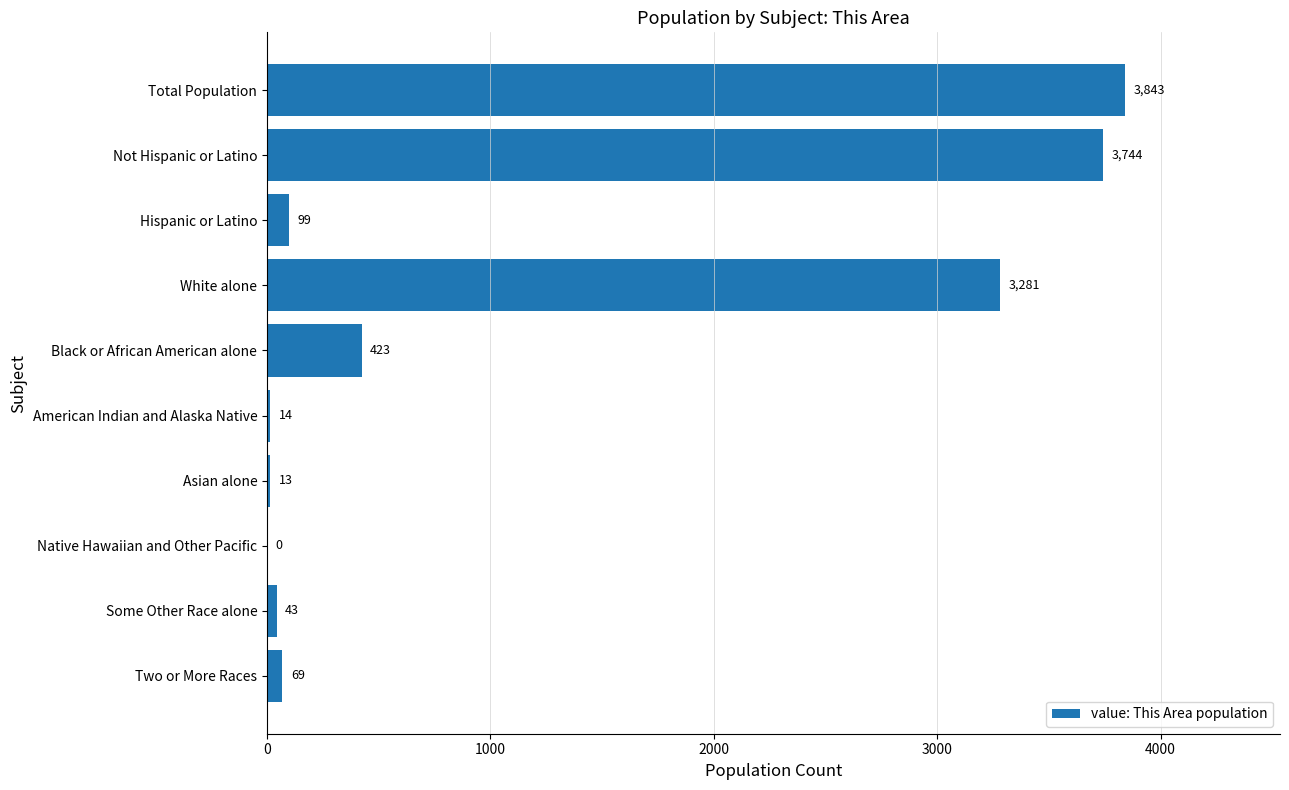

Reading top to bottom, list all the values displayed in this chart.

Total Population=3843	Not Hispanic or Latino=3744	Hispanic or Latino=99	White alone=3281	Black or African American alone=423	American Indian and Alaska Native=14	Asian alone=13	Native Hawaiian and Other Pacific=0	Some Other Race alone=43	Two or More Races=69